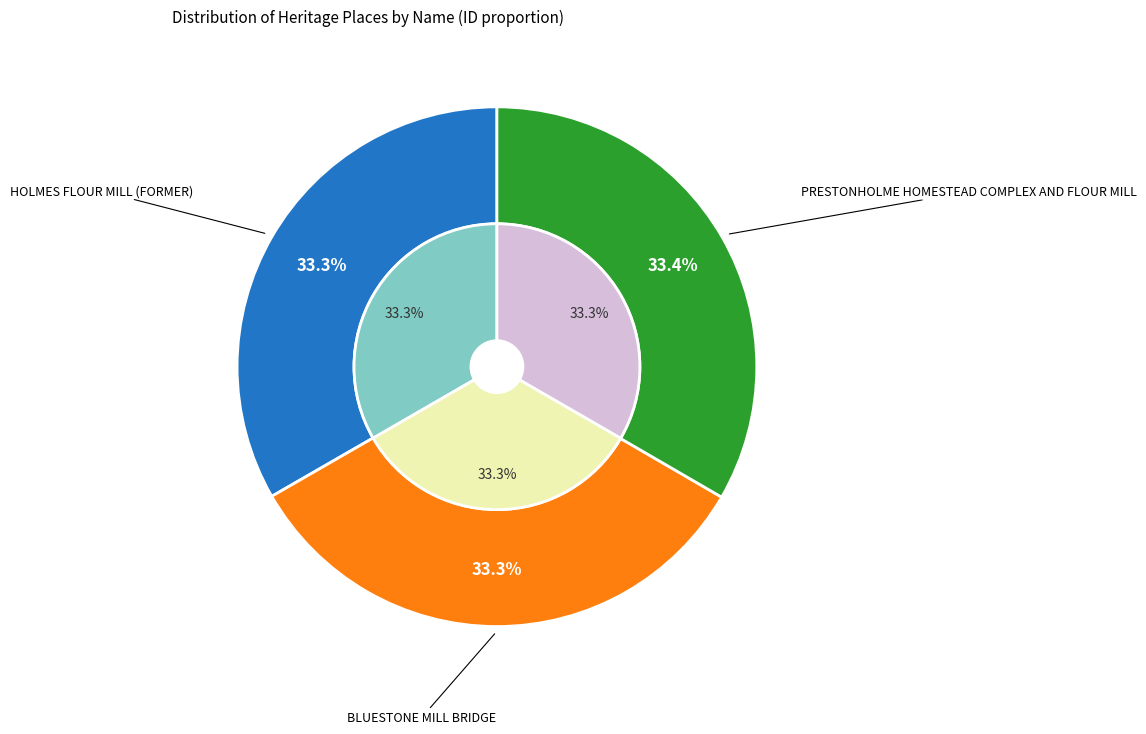

Rank the categories by value from lowest to highest.

HOLMES FLOUR MILL (FORMER), BLUESTONE MILL BRIDGE, PRESTONHOLME HOMESTEAD COMPLEX AND FLOUR MILL